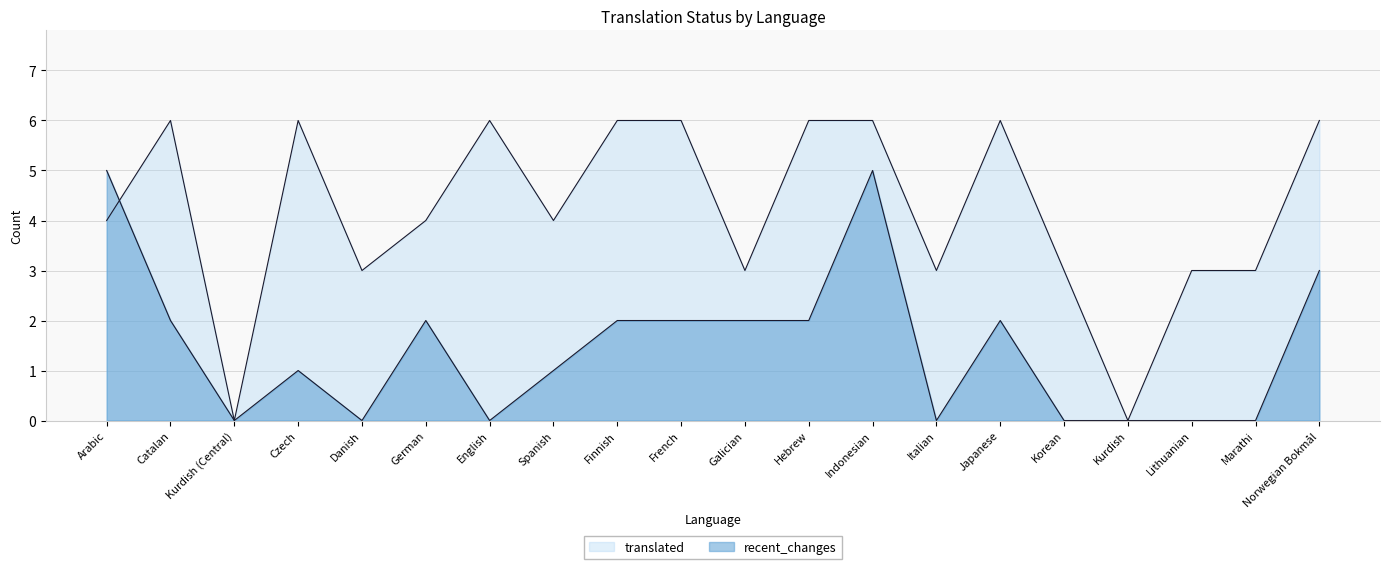

True or false: translated and recent_changes cross at least once.

True